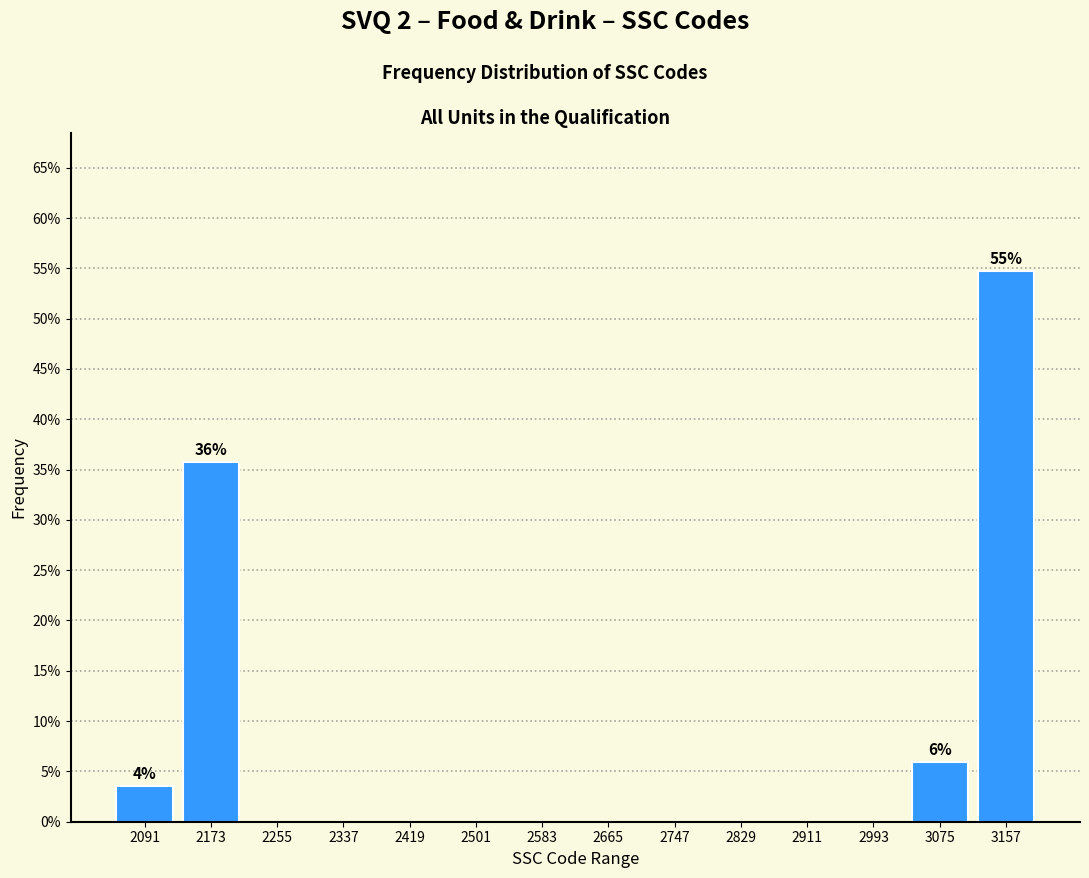

Which range on the x-axis has the tallest bar?

3116 to 3198